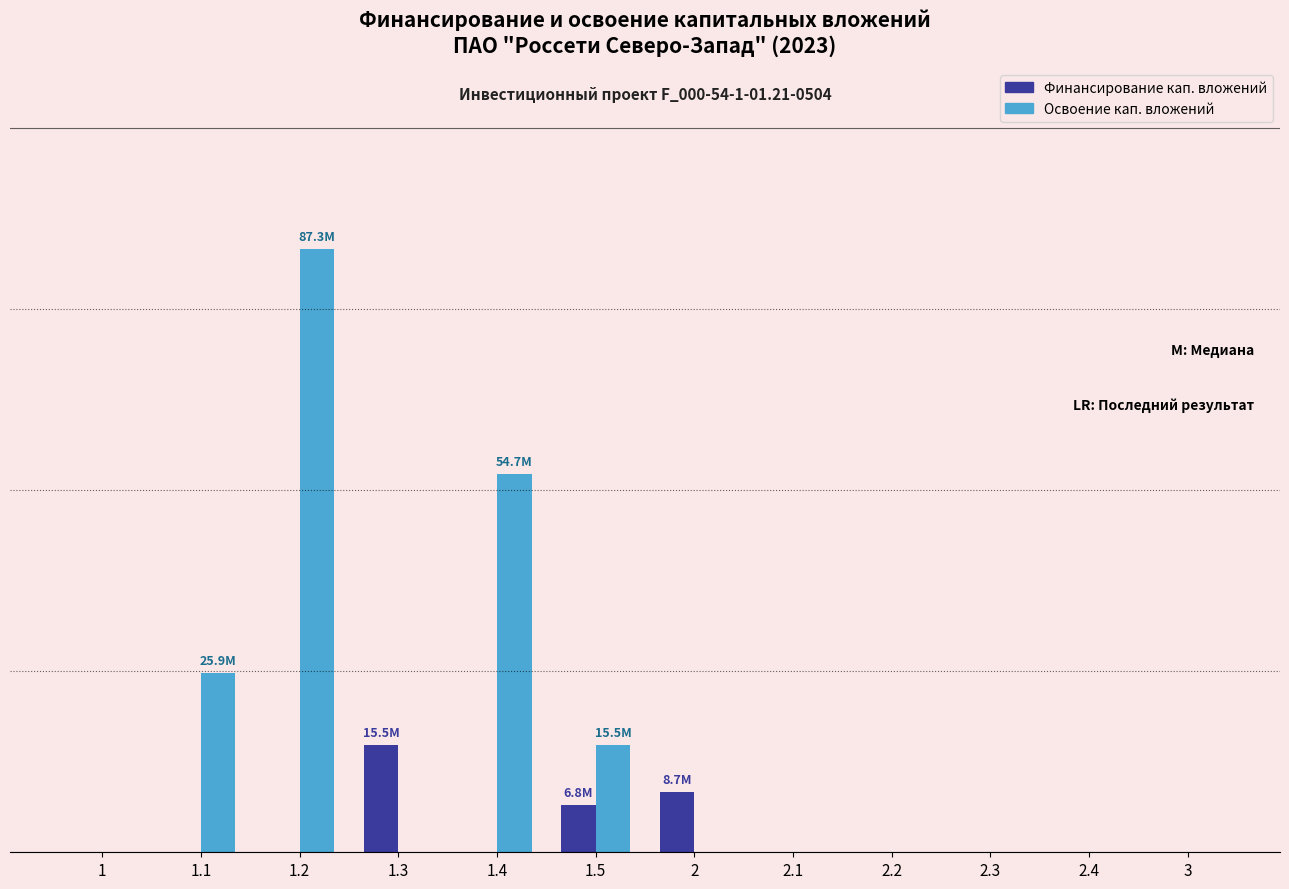

Does the chart contain stacked bars?

No